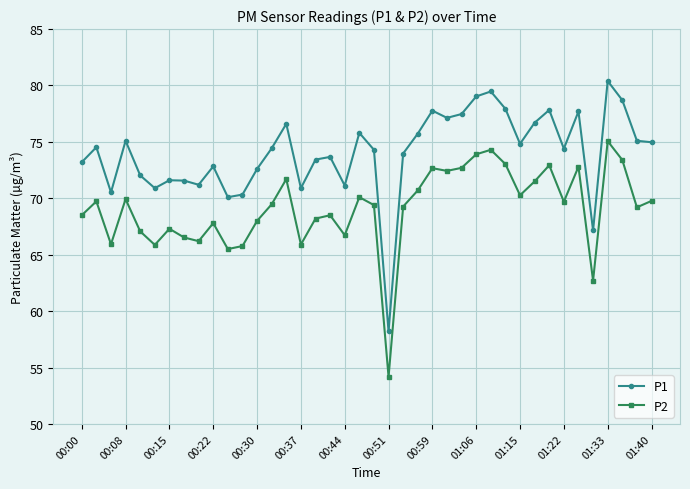

What is the difference between the maximum and minimum values in the P1 series?

22.2